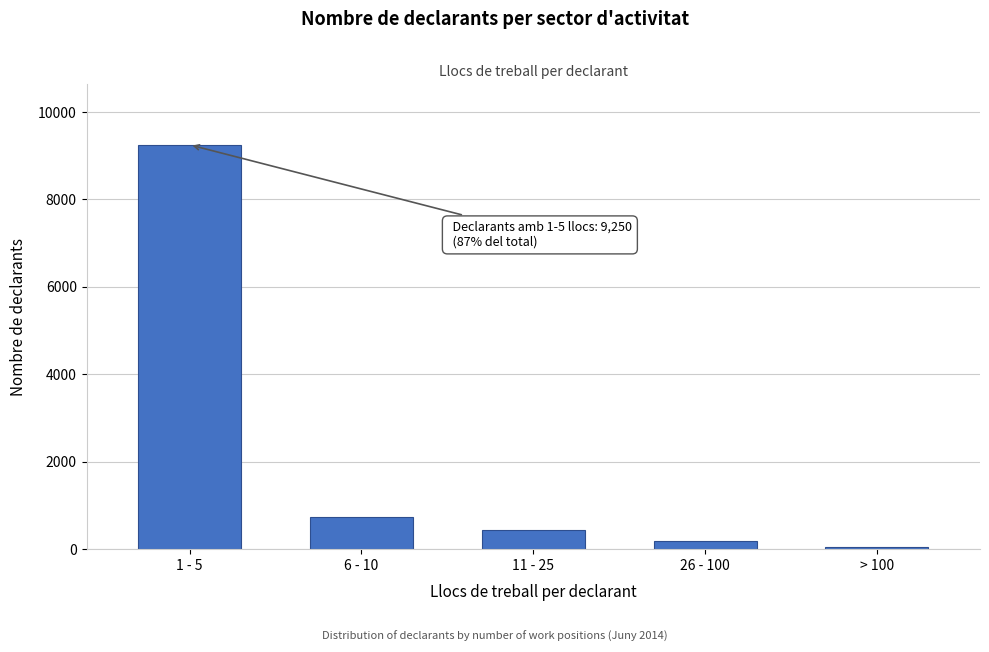

Reading right to left, list all the values displayed in this chart.

51	174	433	742	9250